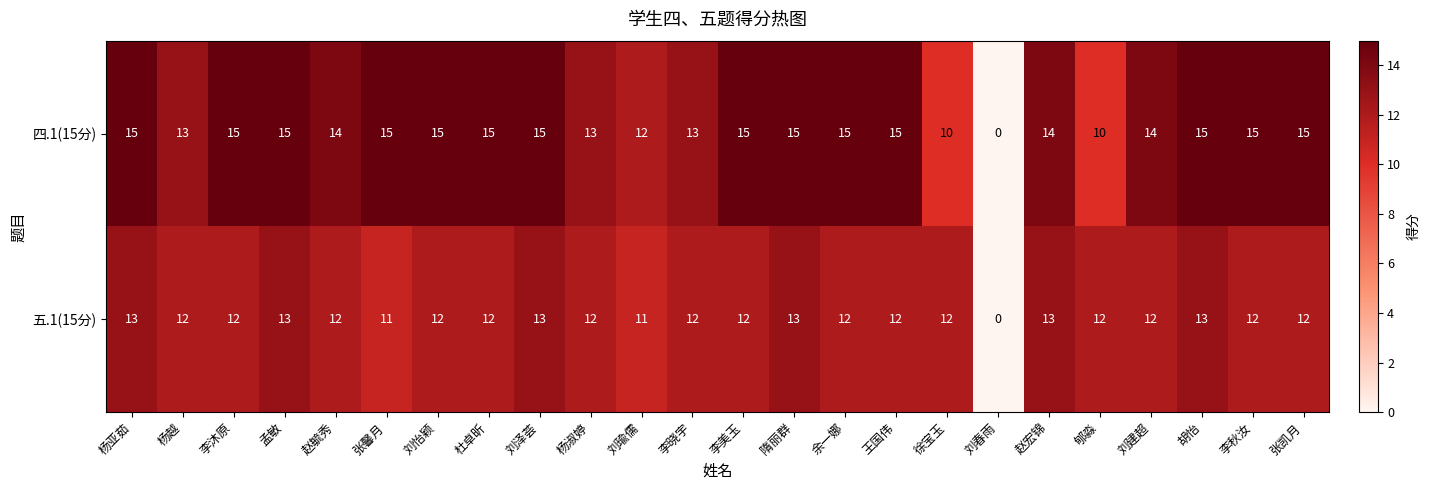

Rank the series at 赵毓秀 from highest to lowest value.

四.1(15分), 五.1(15分)